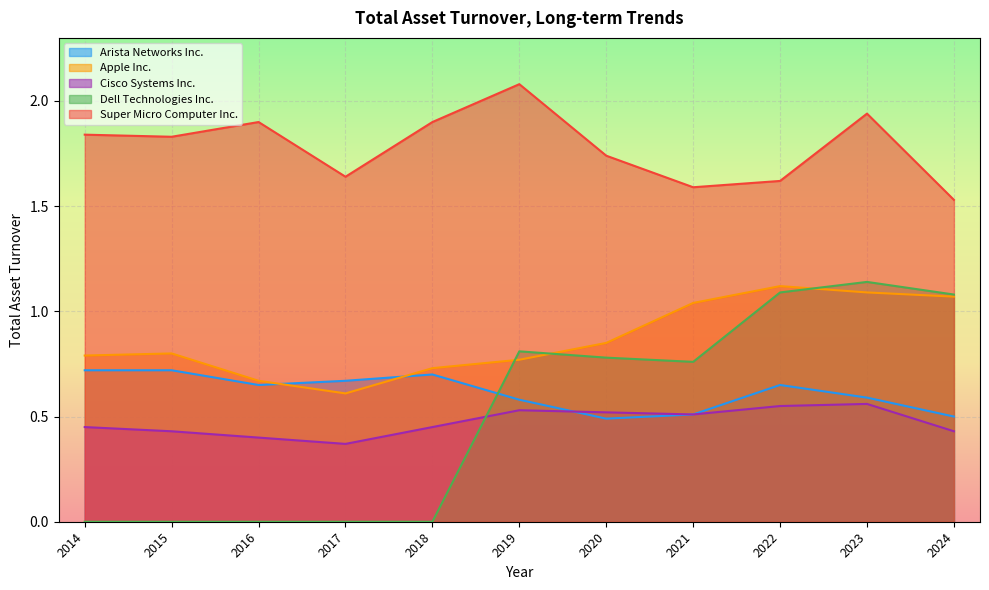

Where is Cisco Systems Inc. nearest to the value 0?

2017